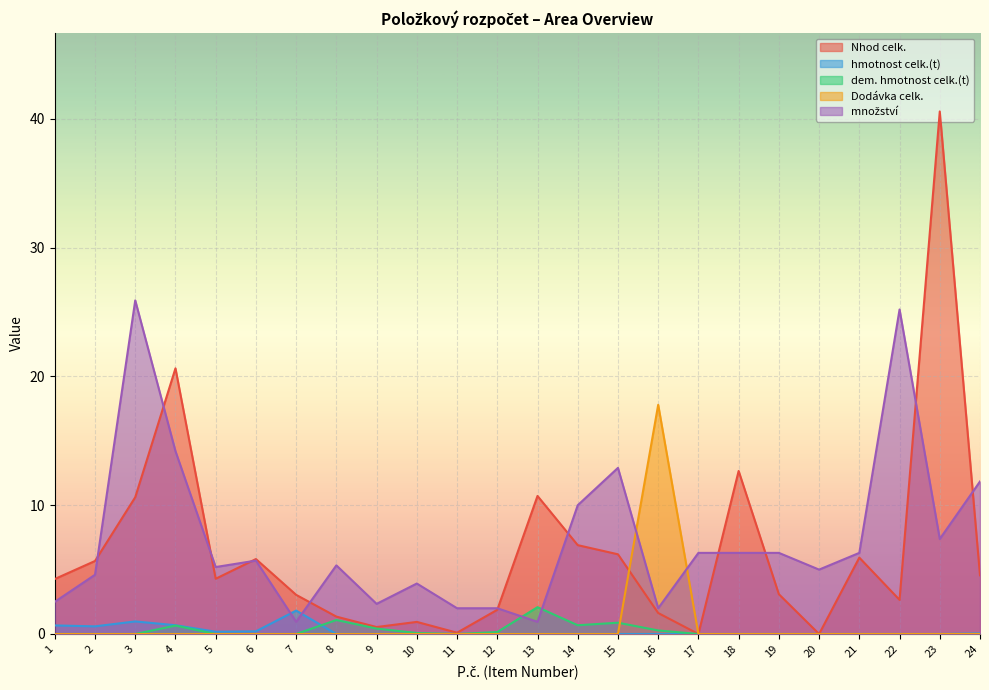

How many categories are shown in the chart?

24